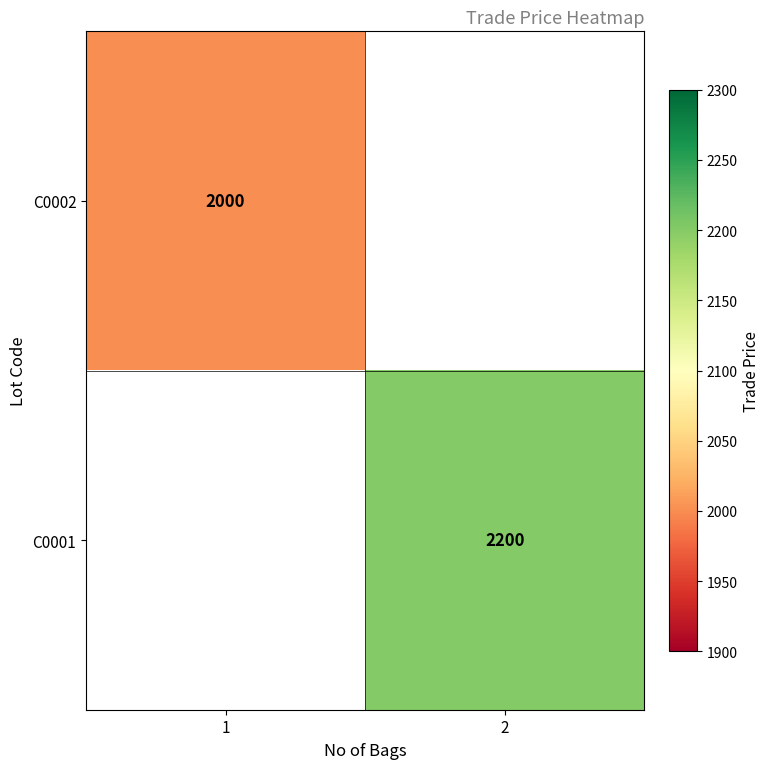

How many series are shown in this chart?

2